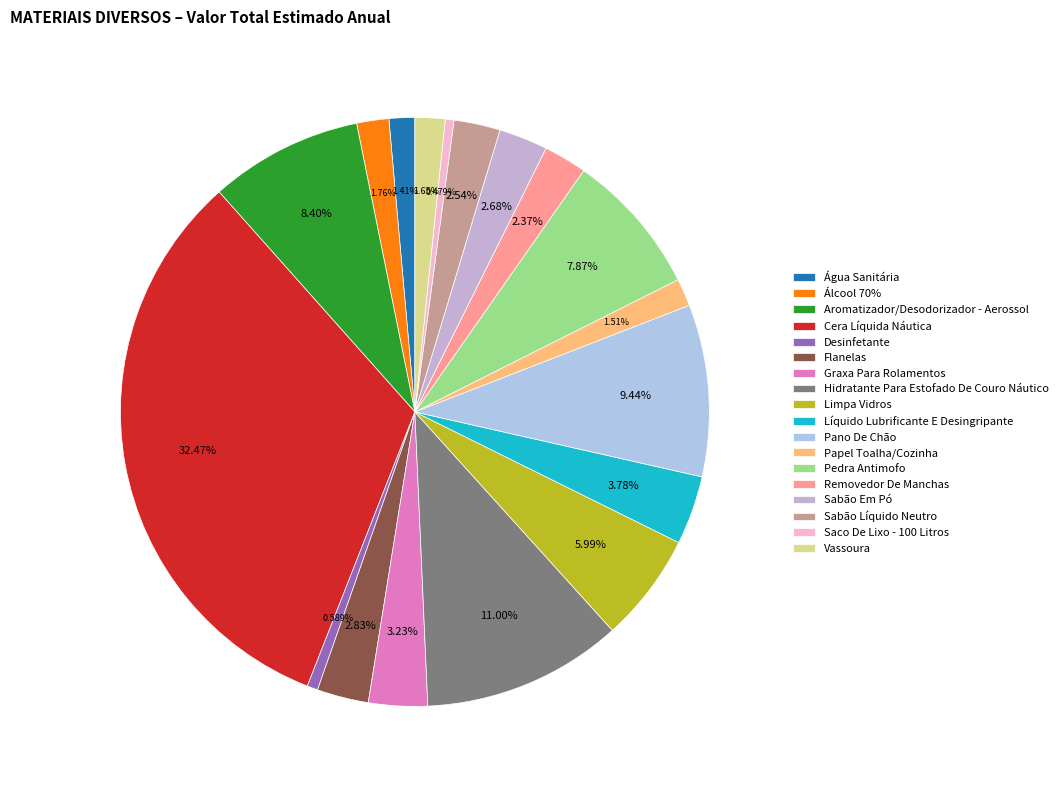

Which category has the biggest portion of the pie?

Cera Líquida Náutica